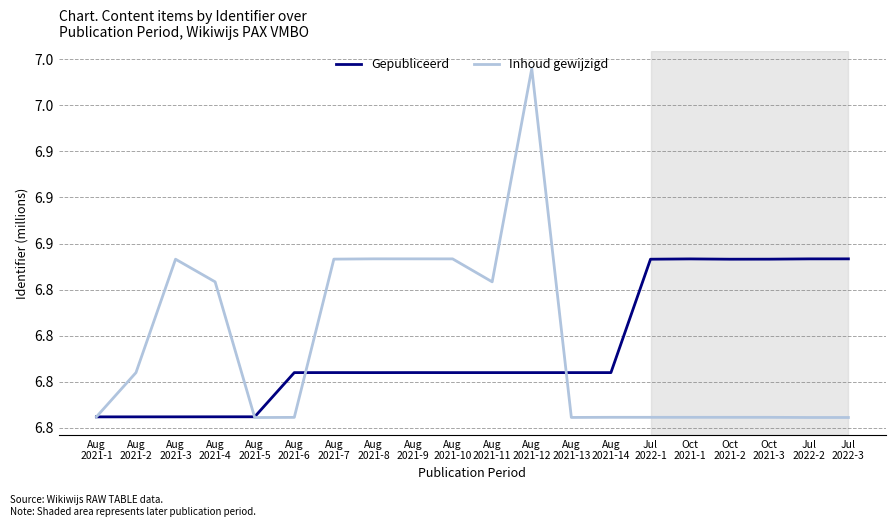

What are all the series names shown in the legend?

Gepubliceerd, Inhoud gewijzigd